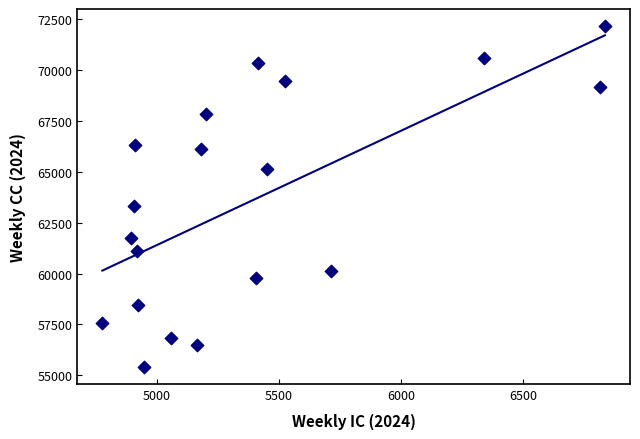

What Y value in the scatter plot is closest to 63788?

63335